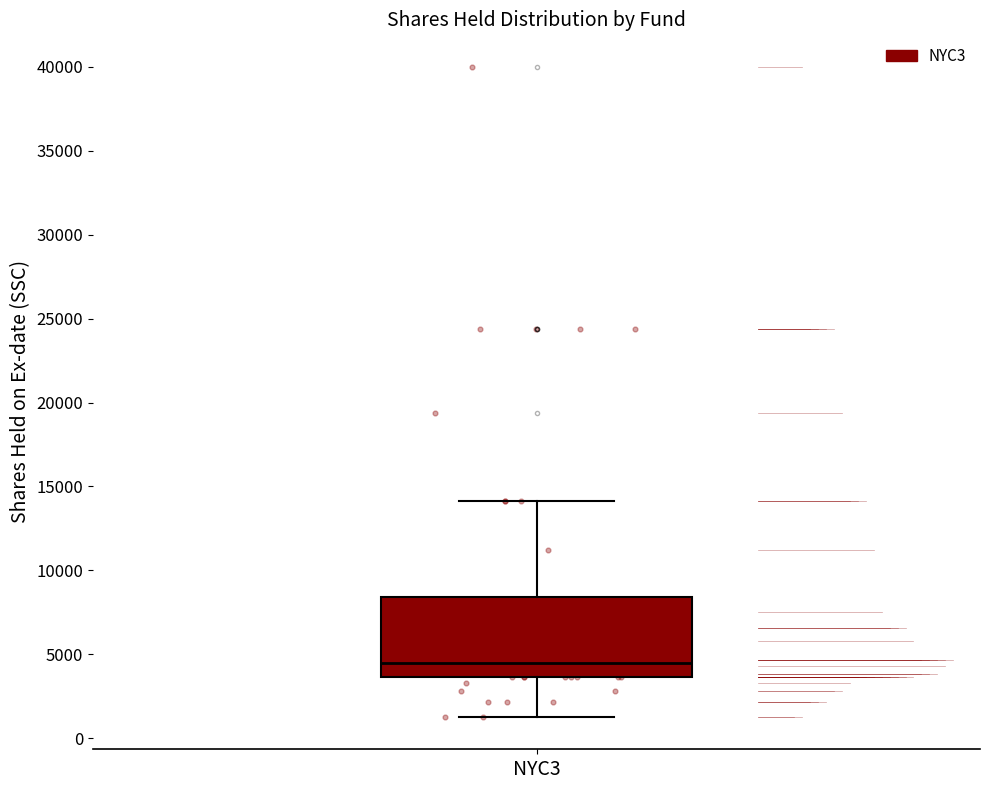

Read this box plot against the y-axis: the position of the median line, the range covered by the box, and the ends of both whiskers. The values are not printed on the chart, so give them approximately, as read against the axis.

median 4500, box 3500 to 8500, whiskers 1500 to 14000